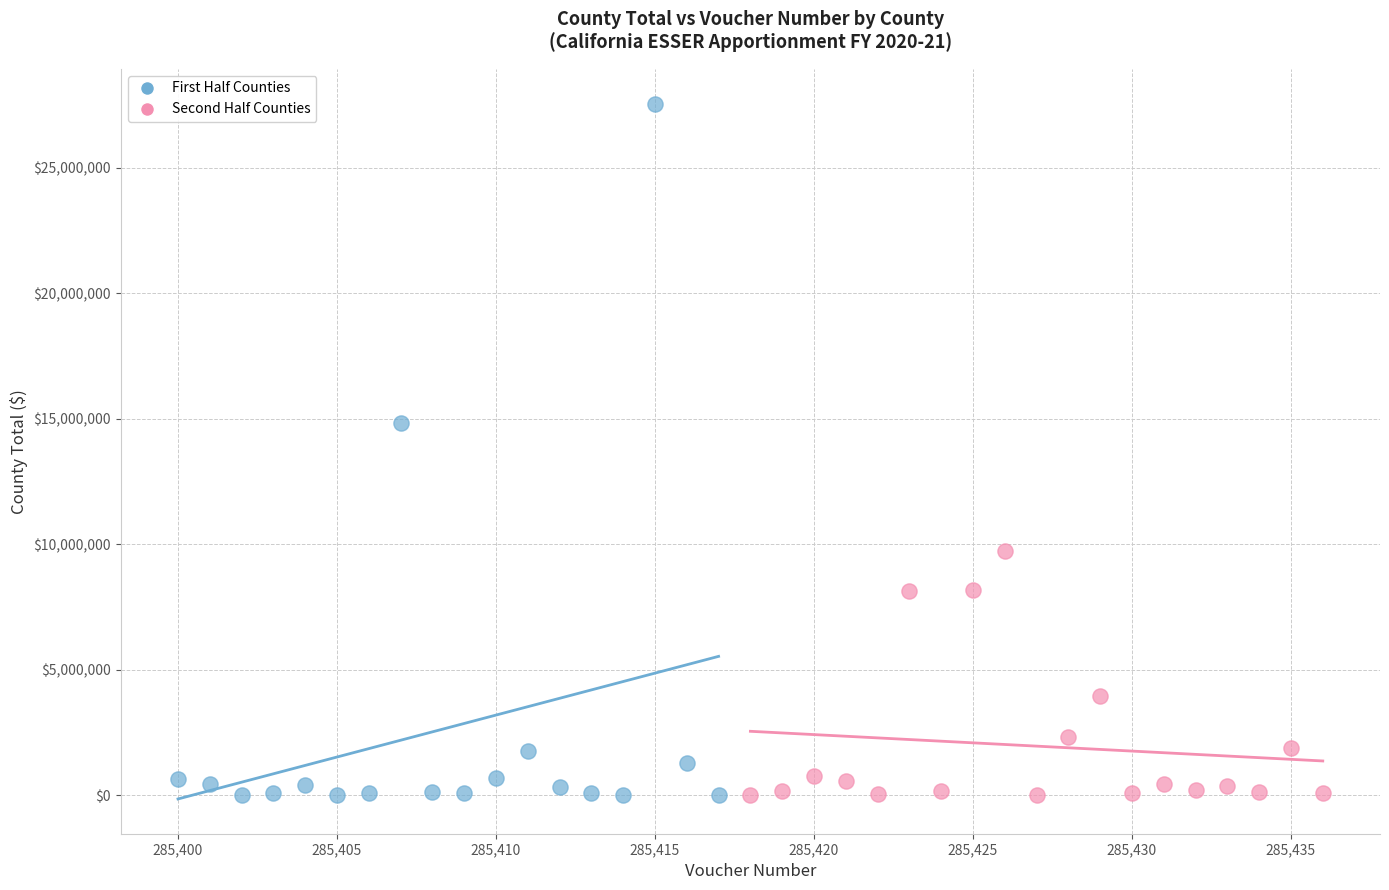

Which series contains the highest Y value?

First Half Counties